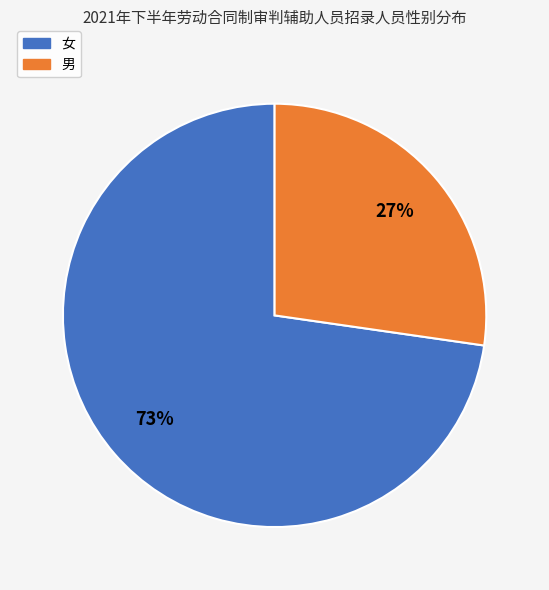

Is the sum of 男 and 女 greater than half?

Yes